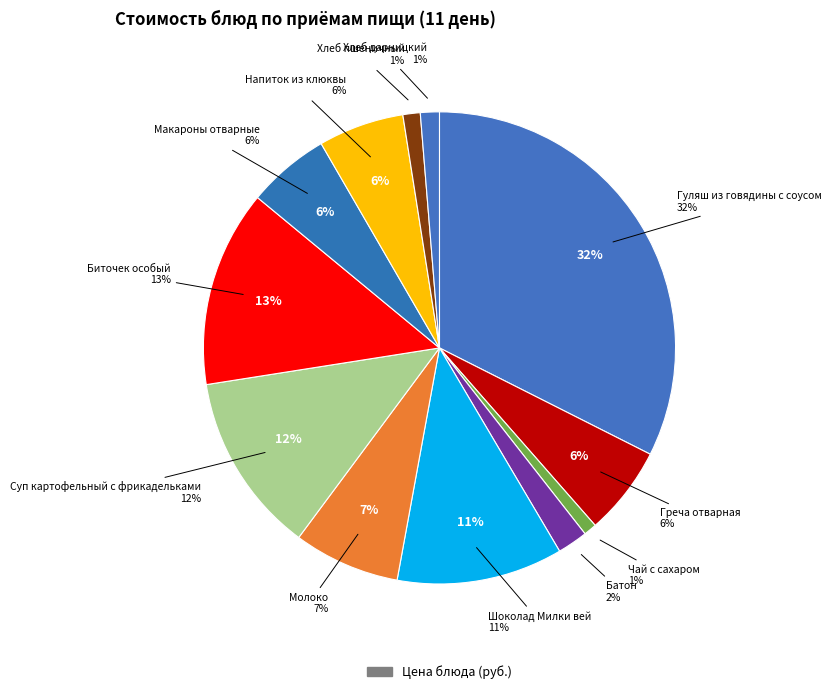

What portion of the pie excludes Гуляш из говядины с соусом?

67.6%